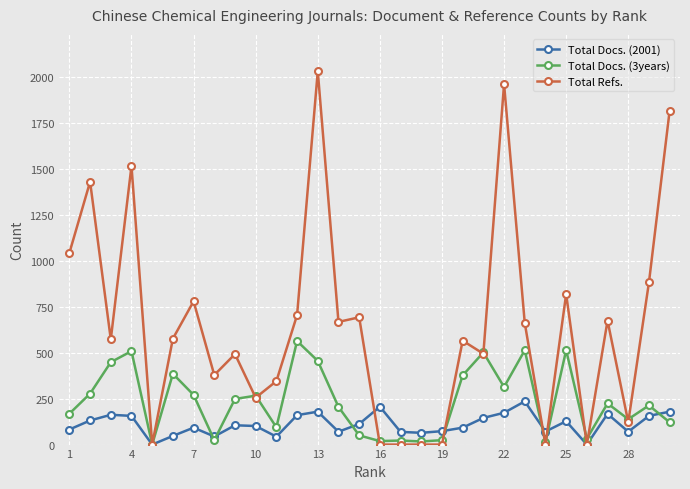

Which series has the largest range (max minus min)?

Total Refs.